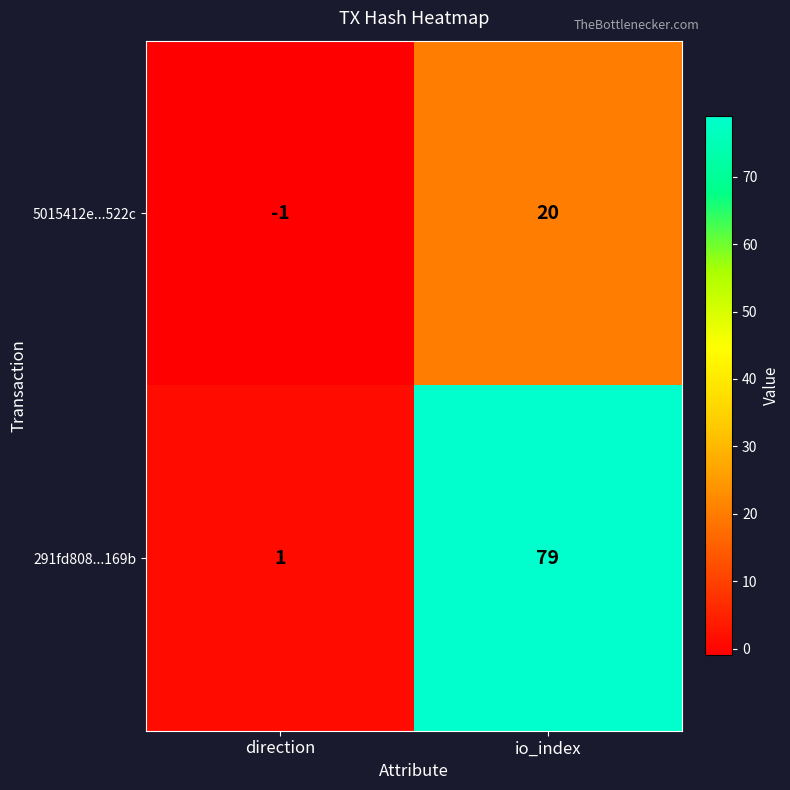

How many series are shown in this chart?

2